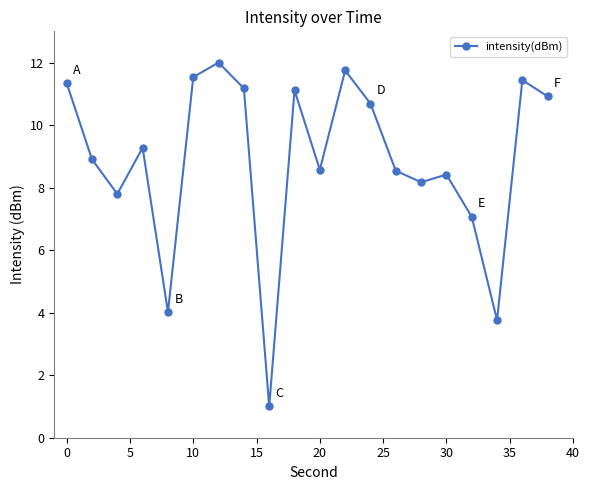

True or false: there are more than 1 points higher than both neighbors.

True